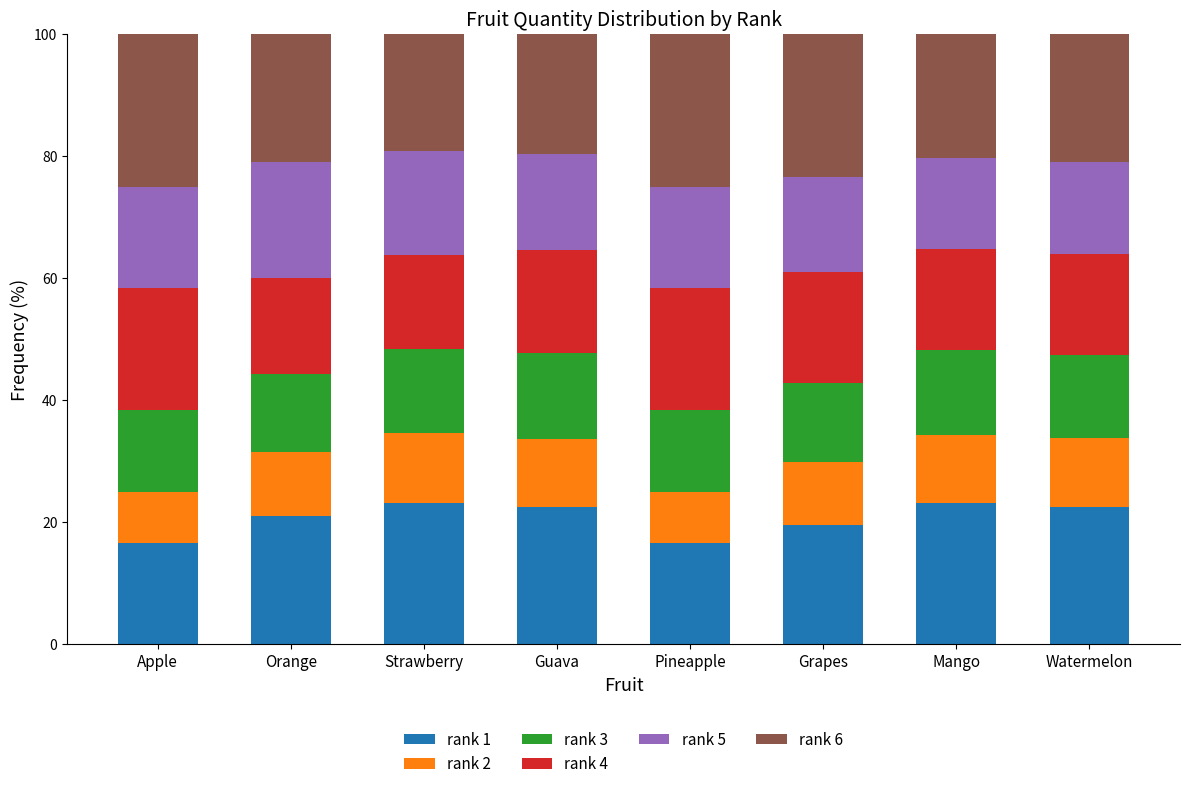

True or false: rank 1 has a value of 25.2 at Apple.

False